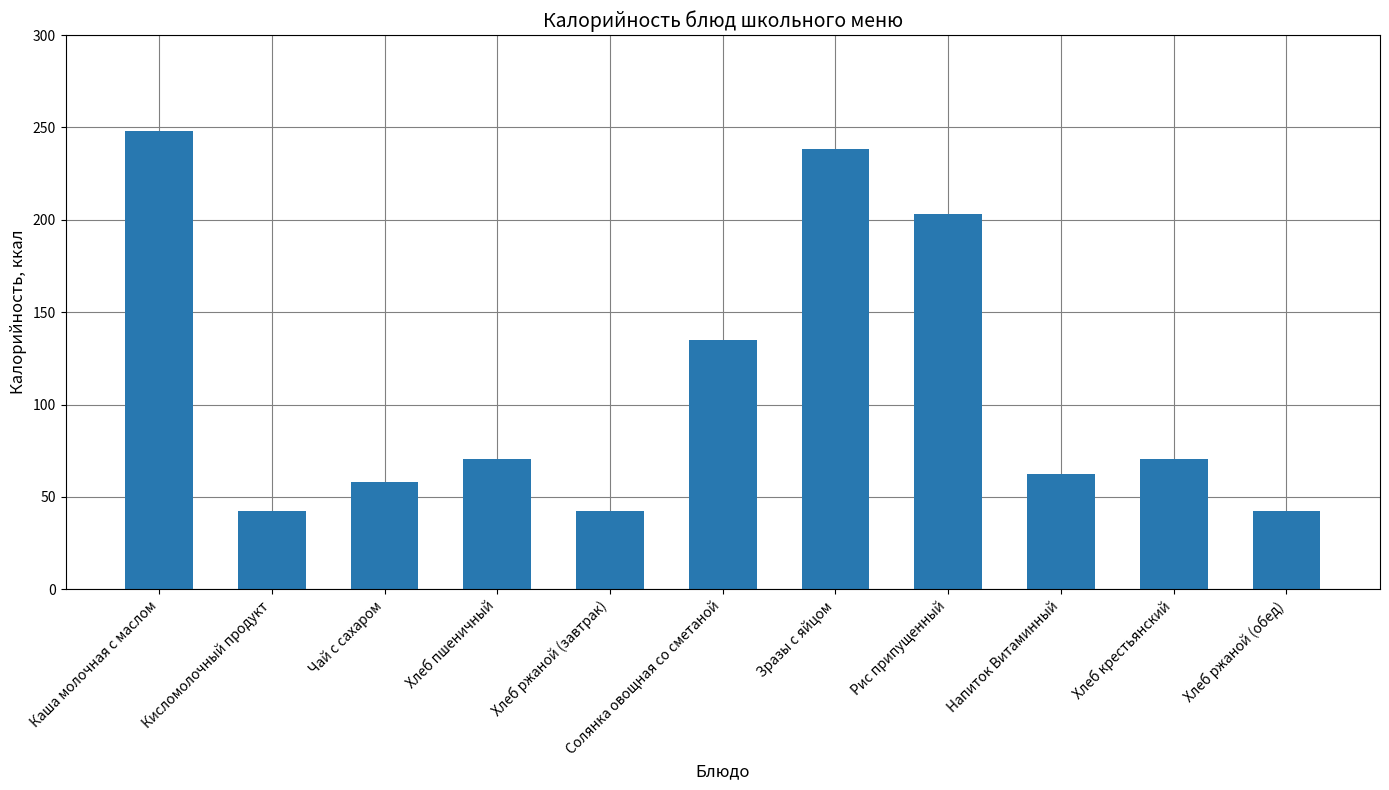

Which has a higher value, Каша молочная с маслом or Напиток Витаминный?

Каша молочная с маслом